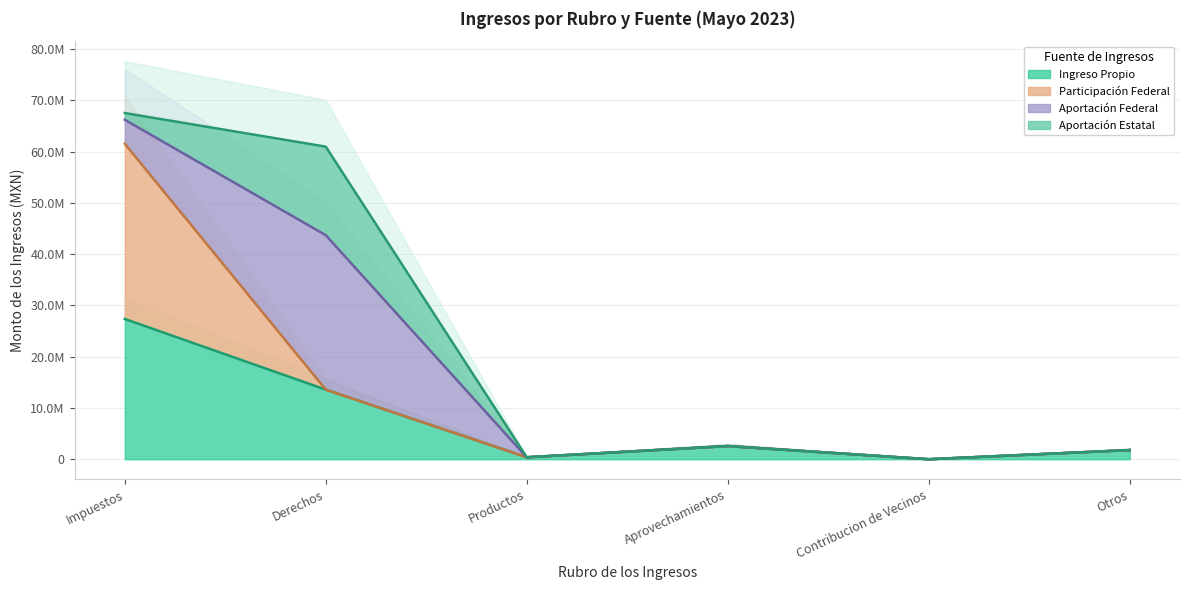

What is the label of the 5th point from the left?

Contribucion de Vecinos